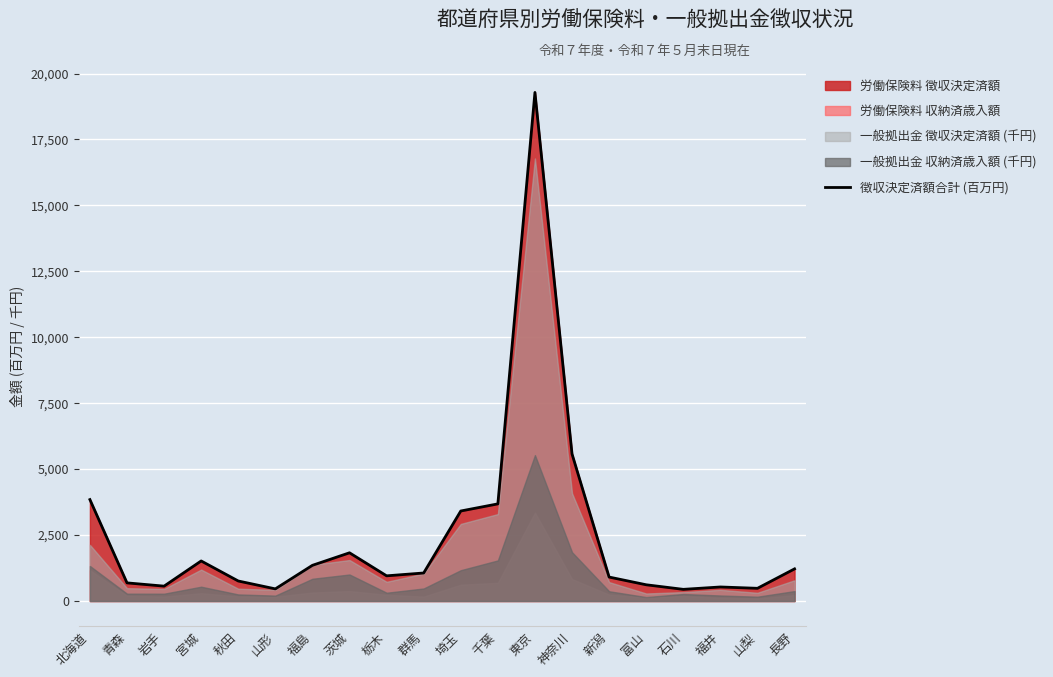

Reading right to left, list all the values displayed in this chart.

長野=1218.0	山梨=481.1	福井=531.8	石川=441.8	富山=615.1	新潟=908.1	神奈川=5575.3	東京=19283.9	千葉=3682.8	埼玉=3412.6	群馬=1062.2	栃木=954.4	茨城=1828.0	福島=1352.8	山形=459.8	秋田=758.4	宮城=1518.5	岩手=563.8	青森=687.2	北海道=3845.4